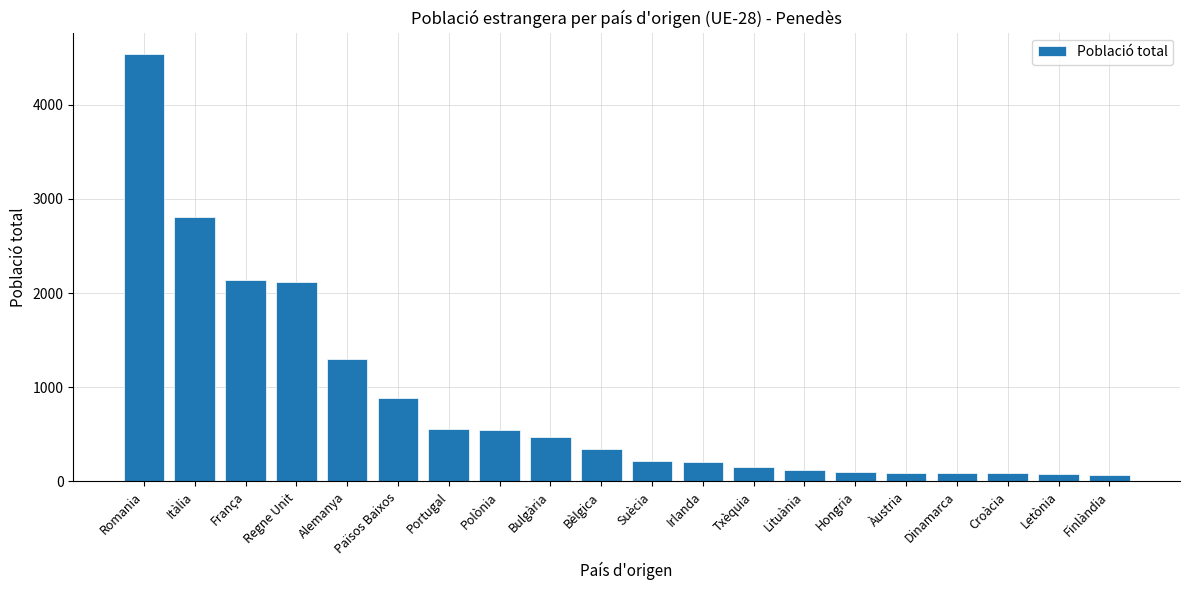

The value at Itàlia is 1215. True or false?

False